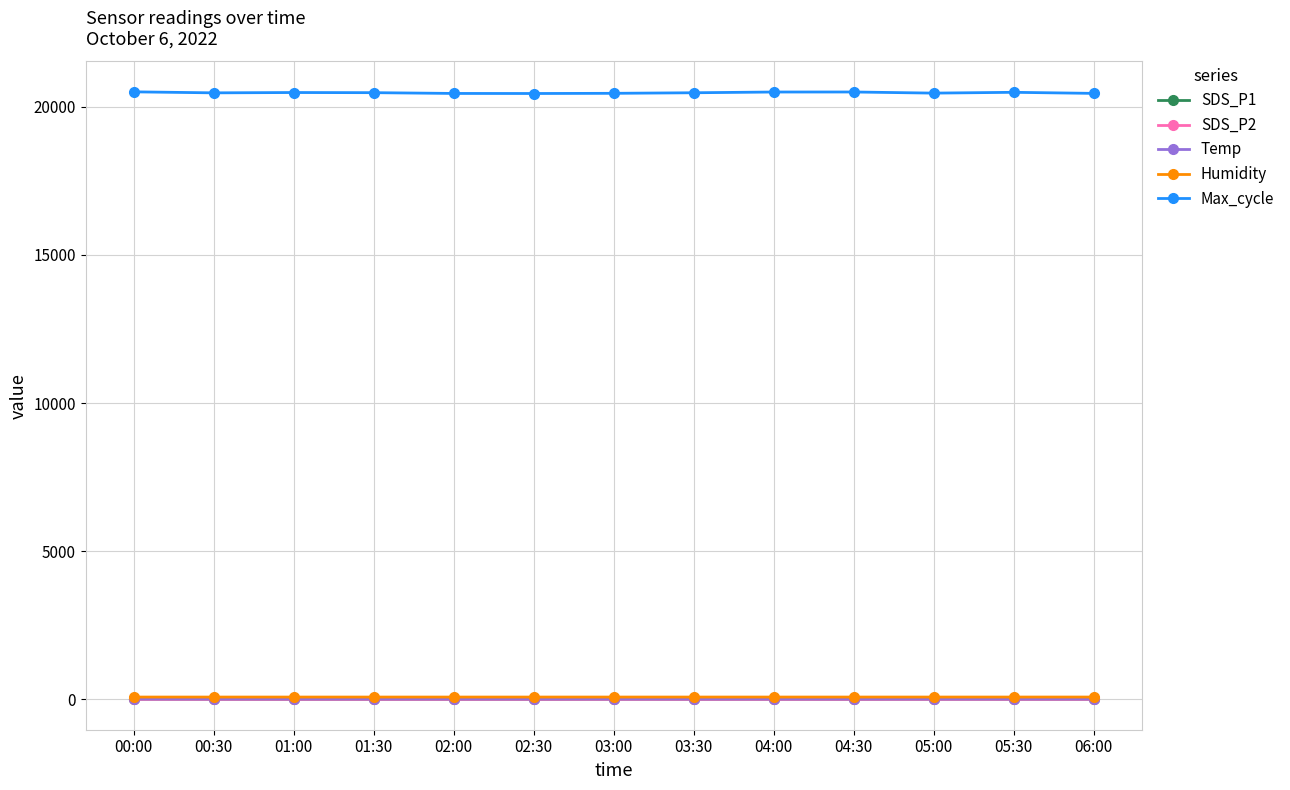

What is the lowest value of the Max_cycle series?

20450.0